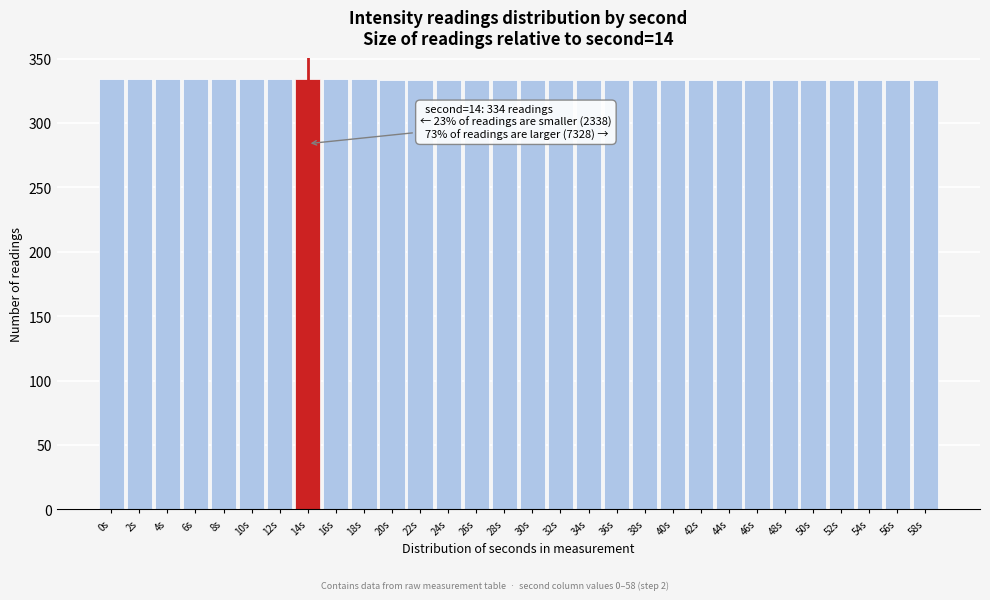

What is the maximum value shown in the chart?

334